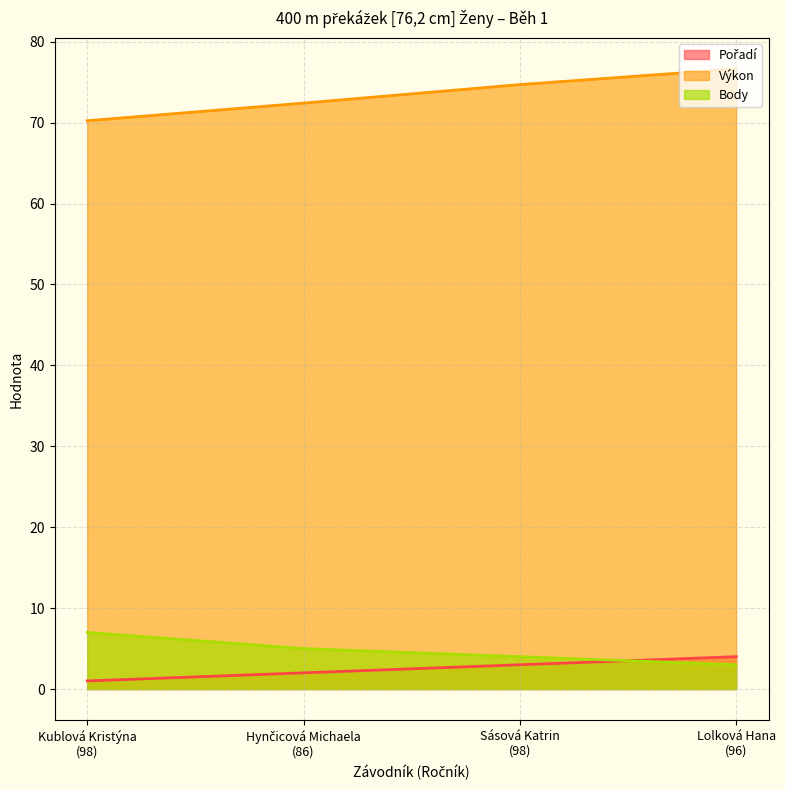

Which series has the largest total across all categories?

Výkon